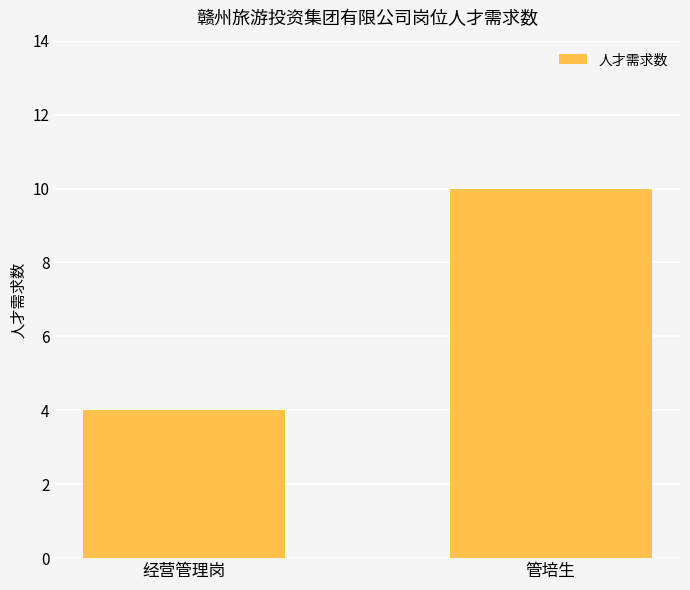

Count the number of categories in the chart.

2